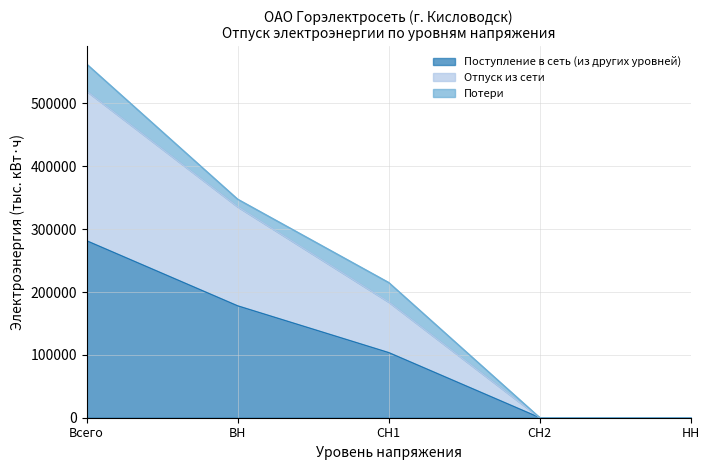

What is the average value of the Поступление в сеть (из других уровней) series?

112625.3